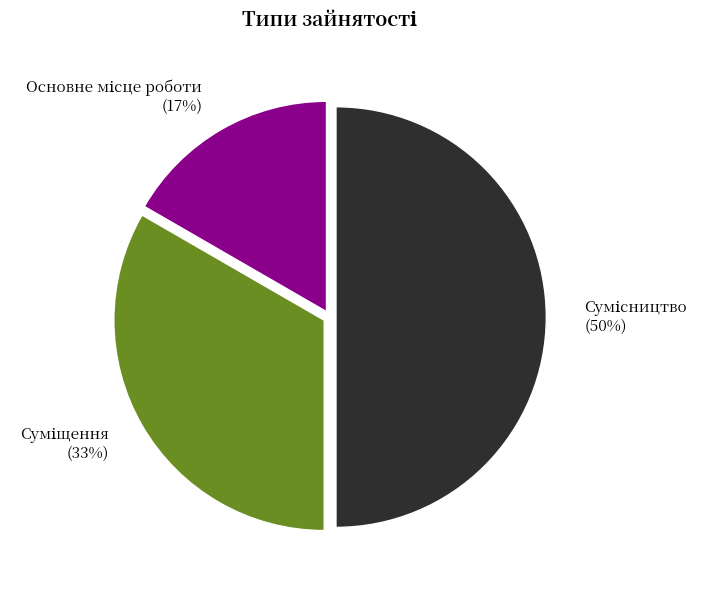

To the nearest percent, what is the average slice percentage?

33%